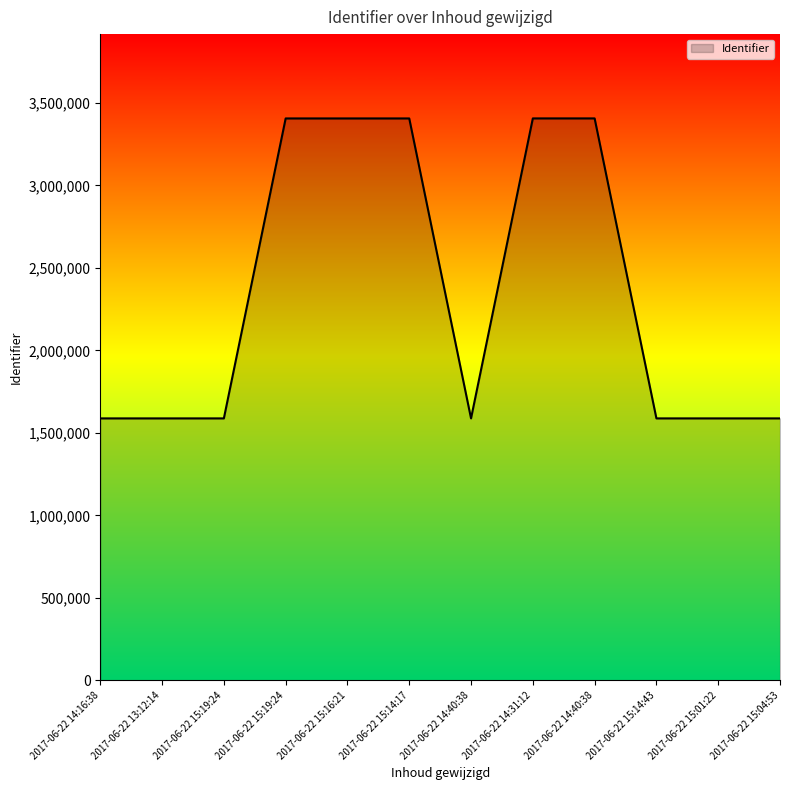

How many lines are shown in the chart?

1